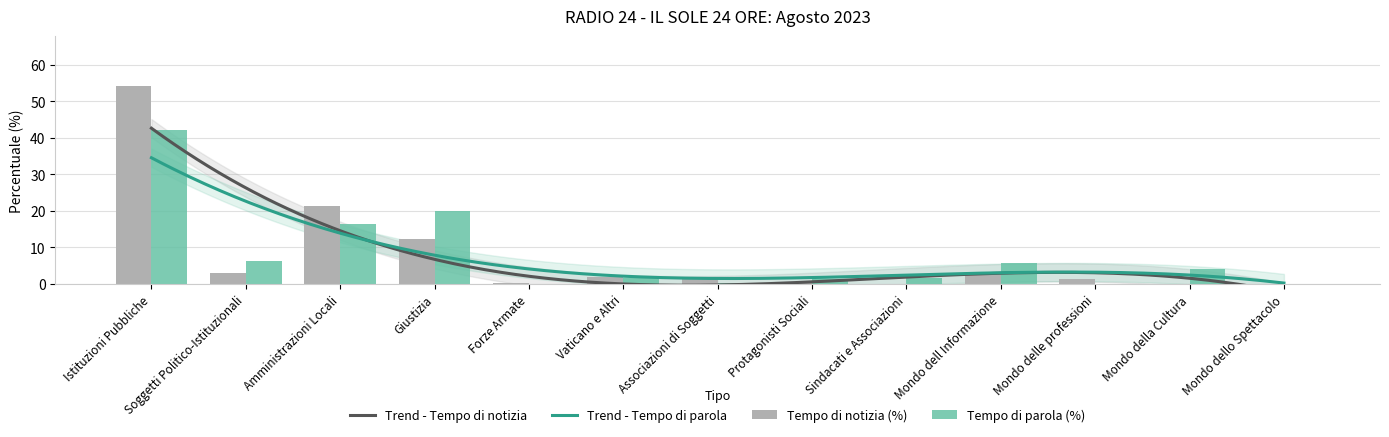

What is the label of the 8th bar from the left?

Protagonisti Sociali